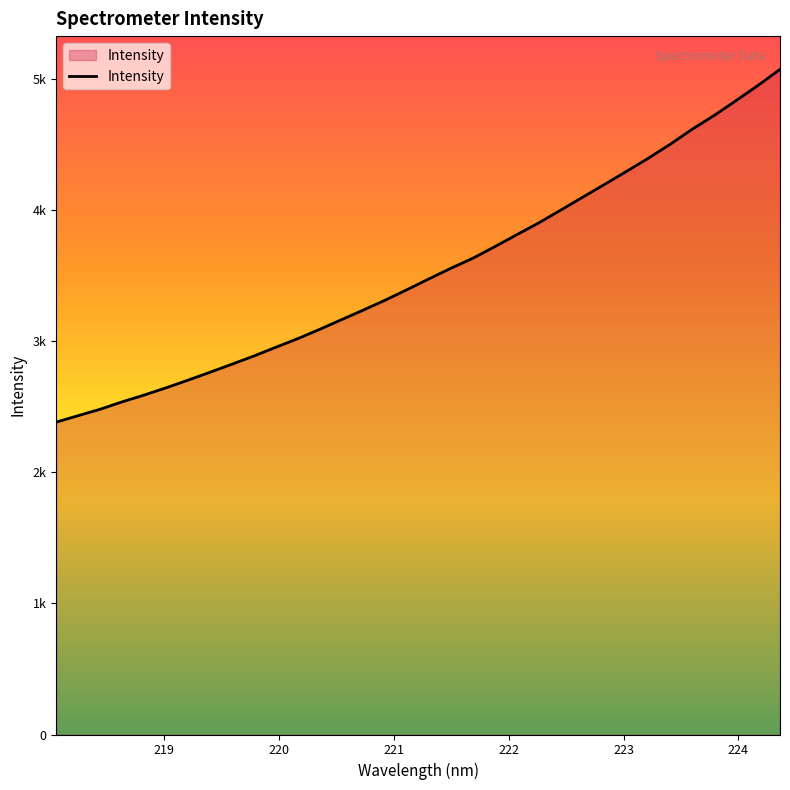

True or false: there are more than 2 points higher than both neighbors.

False